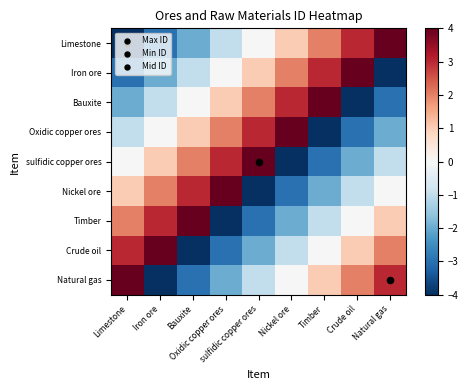

Which has a higher value, Crude oil or Natural gas?

Natural gas